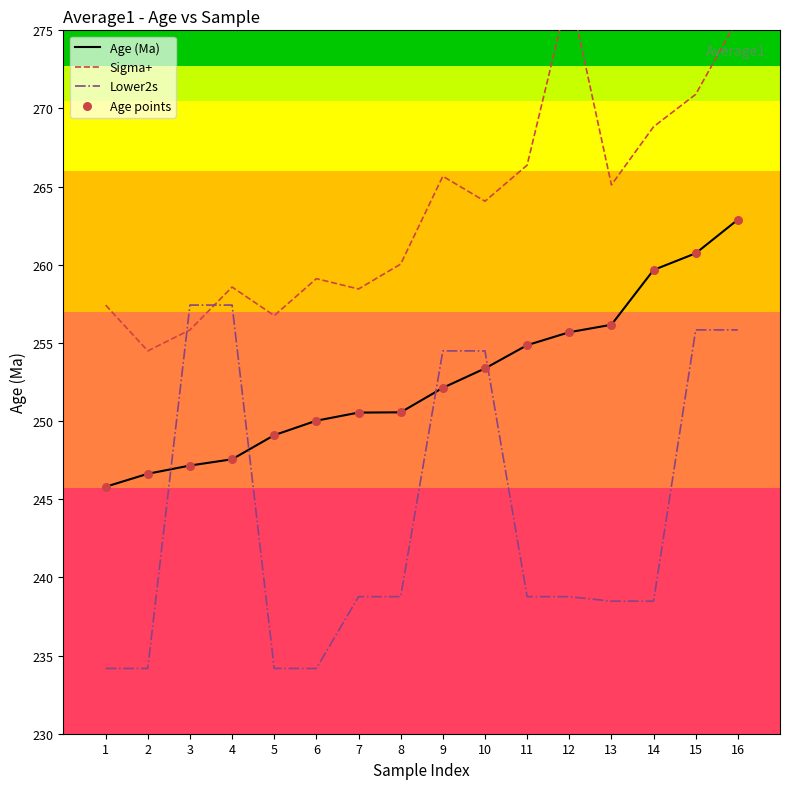

What is the total value across all series at 11?

1014.9